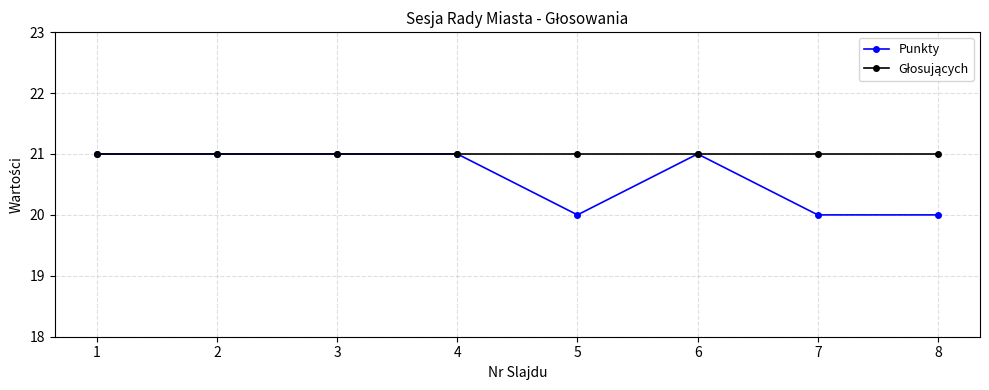

What is the value of the Punkty point at the 6th from the left?

21